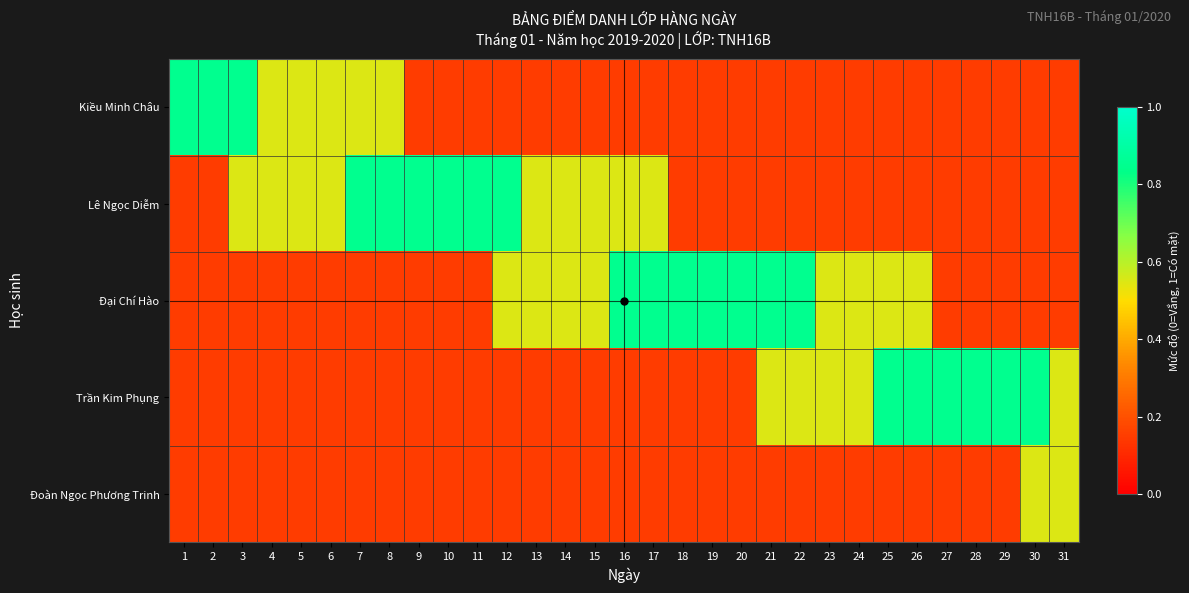

Reading left to right, transcribe all the data shown in this chart.

Kiều Minh Châu: 1=0.8	2=0.8	3=0.8	4=0.6	5=0.6	6=0.6	7=0.6	8=0.6	9=0.1	10=0.1	11=0.1	12=0.1	13=0.1	14=0.1	15=0.1	16=0.1	17=0.1	18=0.1	19=0.1	20=0.1	21=0.1	22=0.1	23=0.1	24=0.1	25=0.1	26=0.1	27=0.1	28=0.1	29=0.1	30=0.1	31=0.1
Lê Ngọc Diễm: 1=0.1	2=0.1	3=0.6	4=0.6	5=0.6	6=0.6	7=0.8	8=0.8	9=0.8	10=0.8	11=0.8	12=0.8	13=0.6	14=0.6	15=0.6	16=0.6	17=0.6	18=0.1	19=0.1	20=0.1	21=0.1	22=0.1	23=0.1	24=0.1	25=0.1	26=0.1	27=0.1	28=0.1	29=0.1	30=0.1	31=0.1
Đại Chí Hào: 1=0.1	2=0.1	3=0.1	4=0.1	5=0.1	6=0.1	7=0.1	8=0.1	9=0.1	10=0.1	11=0.1	12=0.6	13=0.6	14=0.6	15=0.6	16=0.8	17=0.8	18=0.8	19=0.8	20=0.8	21=0.8	22=0.8	23=0.6	24=0.6	25=0.6	26=0.6	27=0.1	28=0.1	29=0.1	30=0.1	31=0.1
Trần Kim Phụng: 1=0.1	2=0.1	3=0.1	4=0.1	5=0.1	6=0.1	7=0.1	8=0.1	9=0.1	10=0.1	11=0.1	12=0.1	13=0.1	14=0.1	15=0.1	16=0.1	17=0.1	18=0.1	19=0.1	20=0.1	21=0.6	22=0.6	23=0.6	24=0.6	25=0.8	26=0.8	27=0.8	28=0.8	29=0.8	30=0.8	31=0.6
Đoàn Ngọc Phương Trinh: 1=0.1	2=0.1	3=0.1	4=0.1	5=0.1	6=0.1	7=0.1	8=0.1	9=0.1	10=0.1	11=0.1	12=0.1	13=0.1	14=0.1	15=0.1	16=0.1	17=0.1	18=0.1	19=0.1	20=0.1	21=0.1	22=0.1	23=0.1	24=0.1	25=0.1	26=0.1	27=0.1	28=0.1	29=0.1	30=0.6	31=0.6